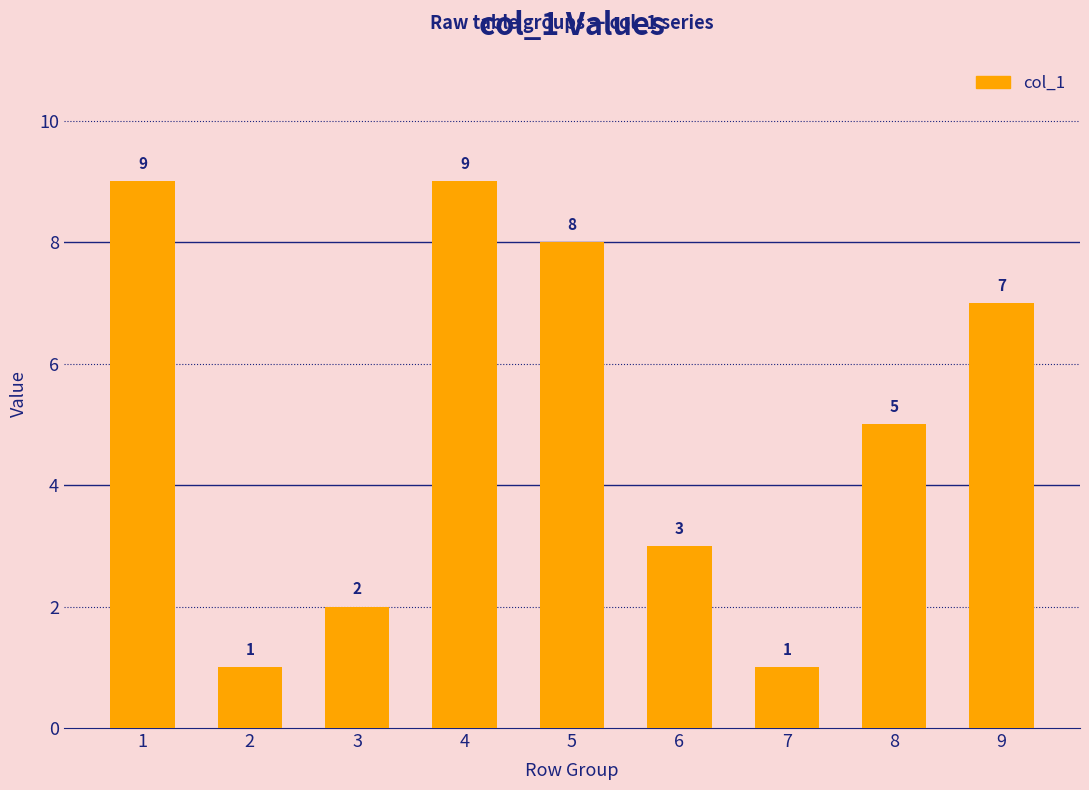

How many distinct data groups are displayed?

1